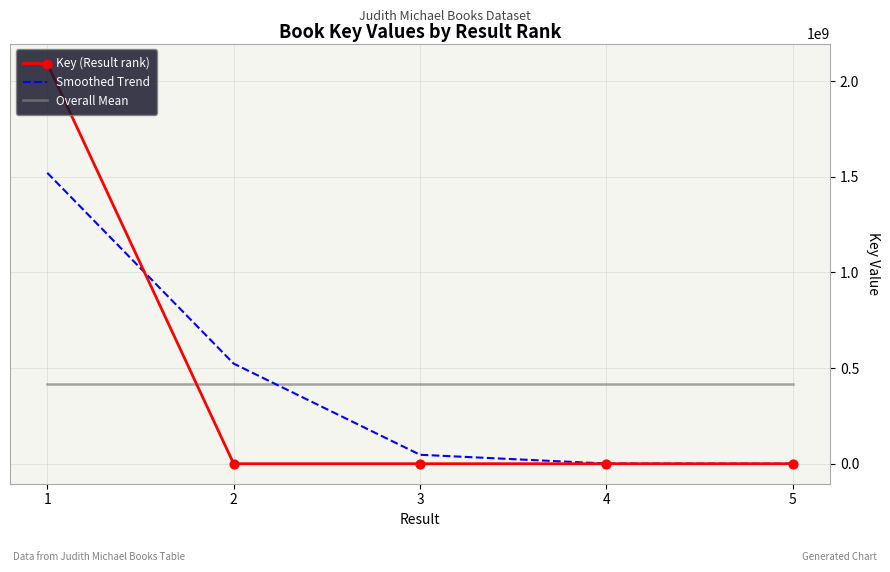

What are all the series names shown in the legend?

Key (Result rank), Smoothed Trend, Overall Mean